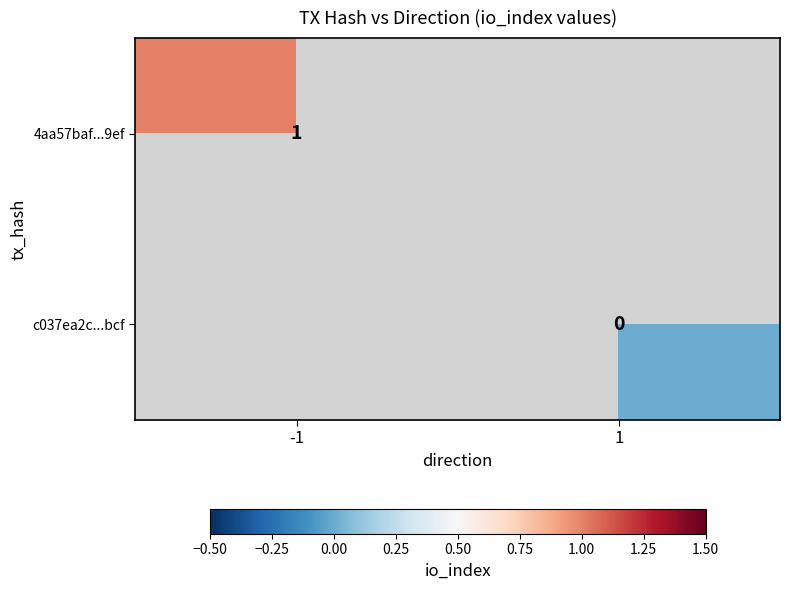

Is it true that 4aa57baf...9ef equals 1 at -1?

True